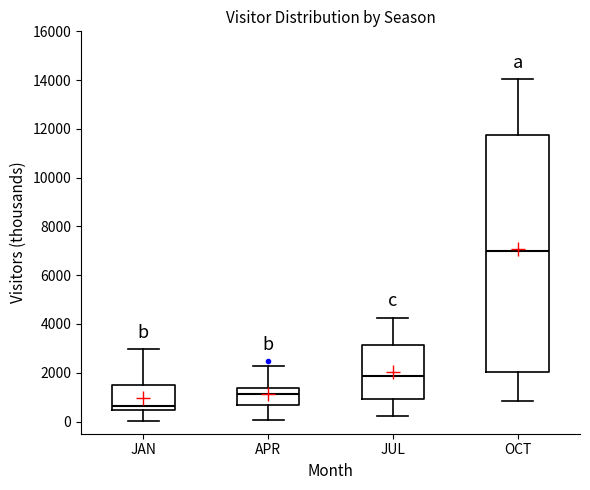

Reading left to right, read every box against the y-axis: the position of its median line, the range the box covers, and the ends of its whiskers. The values are not printed on the chart, so give them approximately, as read against the axis.

JAN: median 600, box 400 to 1400, whiskers 0 to 3000
APR: median 1200, box 600 to 1400, whiskers 0 to 2200
JUL: median 1800, box 1000 to 3200, whiskers 200 to 4200
OCT: median 7000, box 2000 to 11800, whiskers 800 to 14000